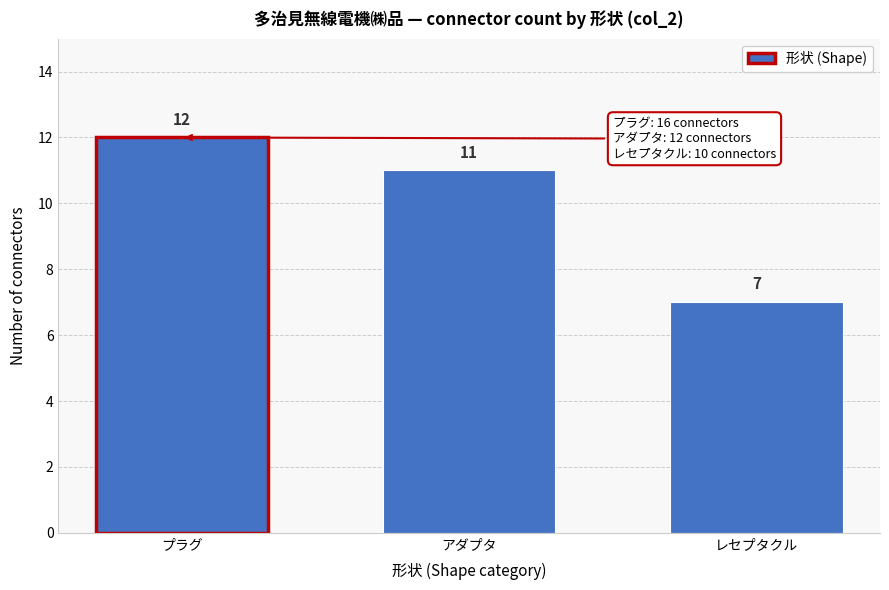

Reading left to right, extract all data points from this chart.

12	11	7